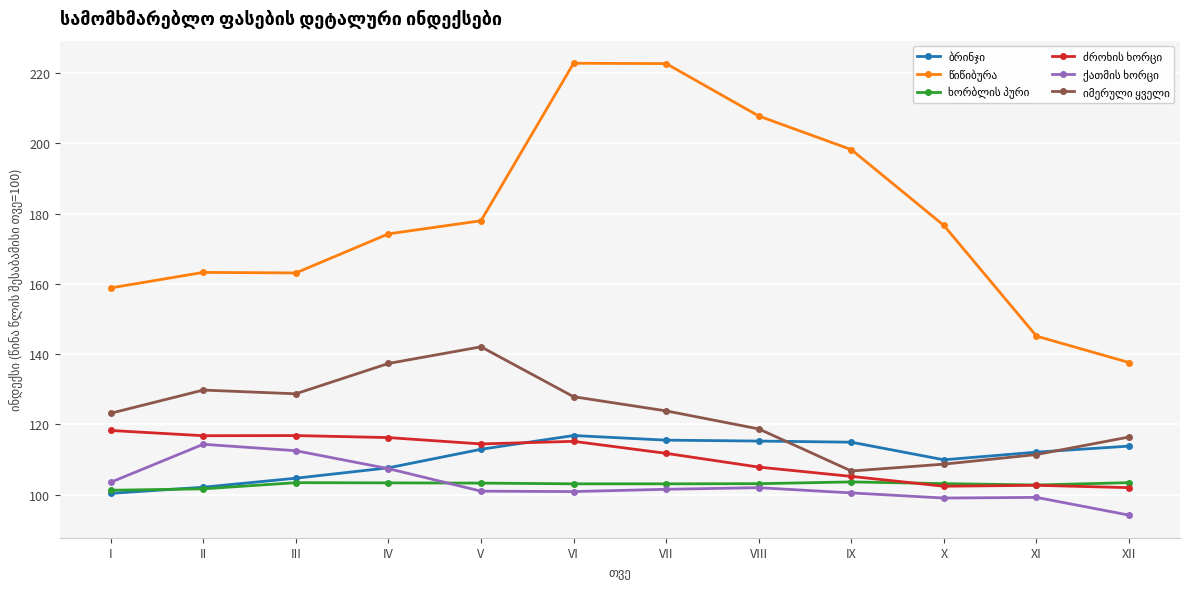

What is the maximum value shown in the chart?

222.8